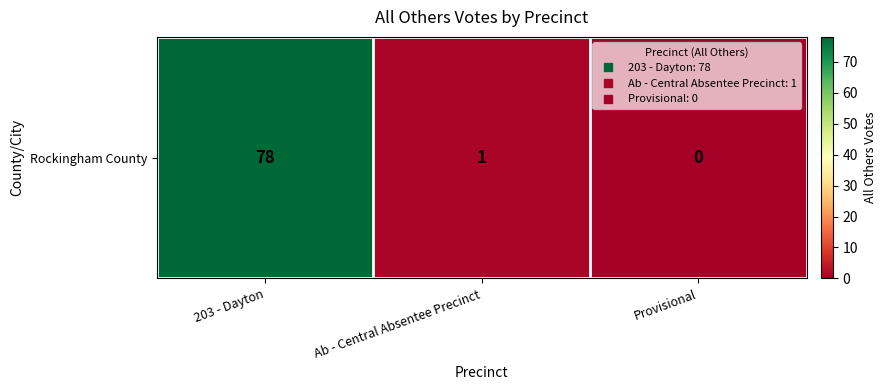

Is it true that the value at 203 - Dayton is 78?

True